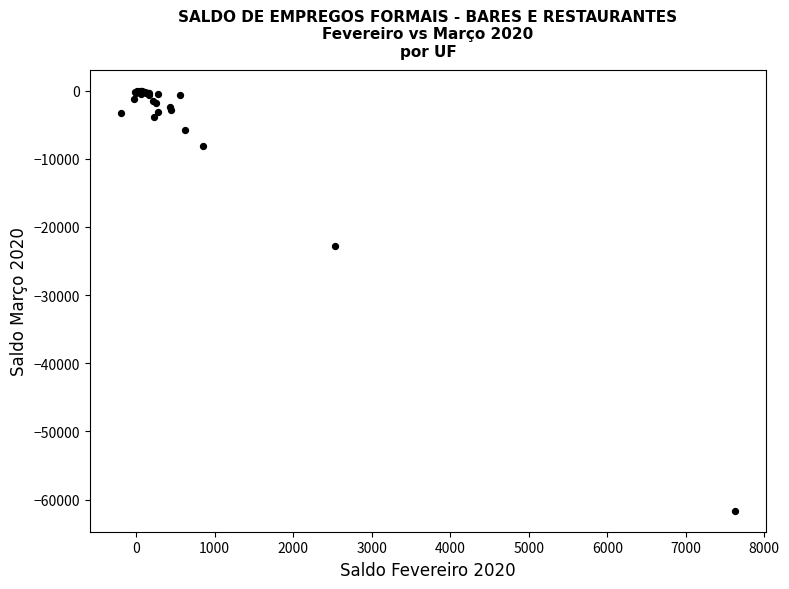

What Y value in the scatter plot is closest to -30826?

-22767